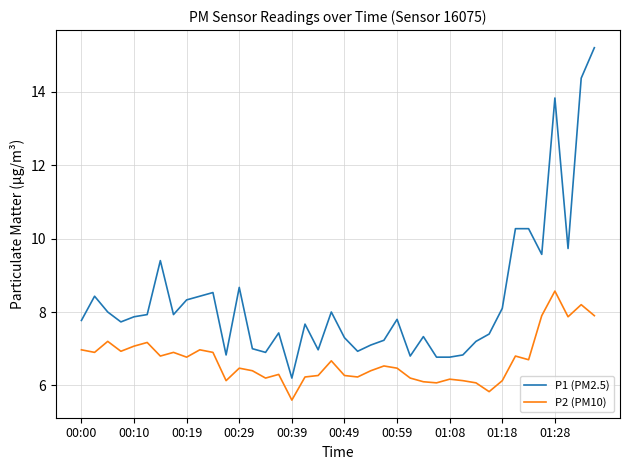

What is the difference between the maximum and minimum values in the P2 (PM10) series?

3.0